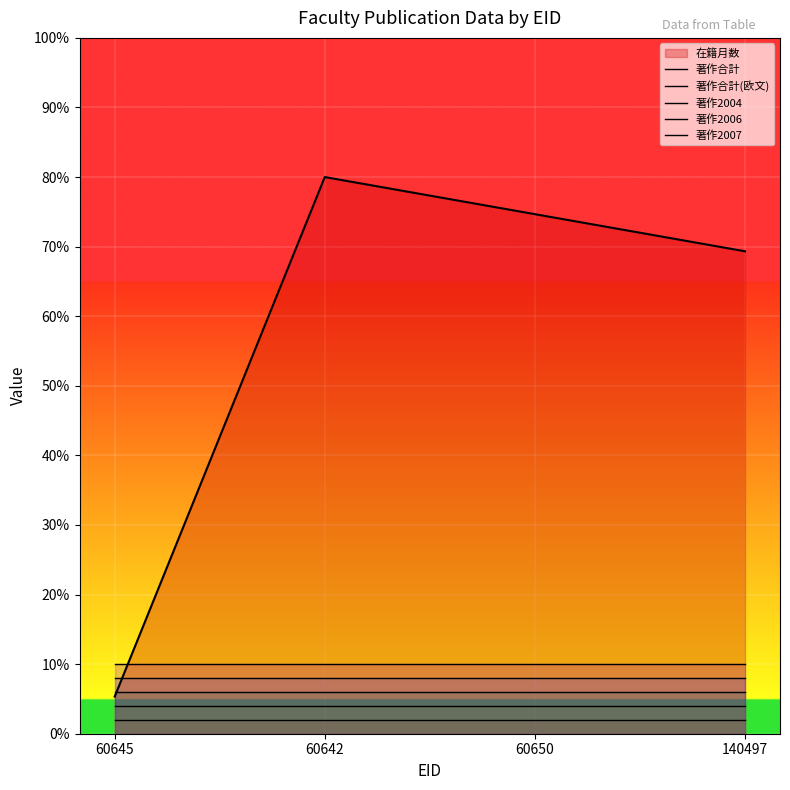

How many lines are shown in the chart?

6